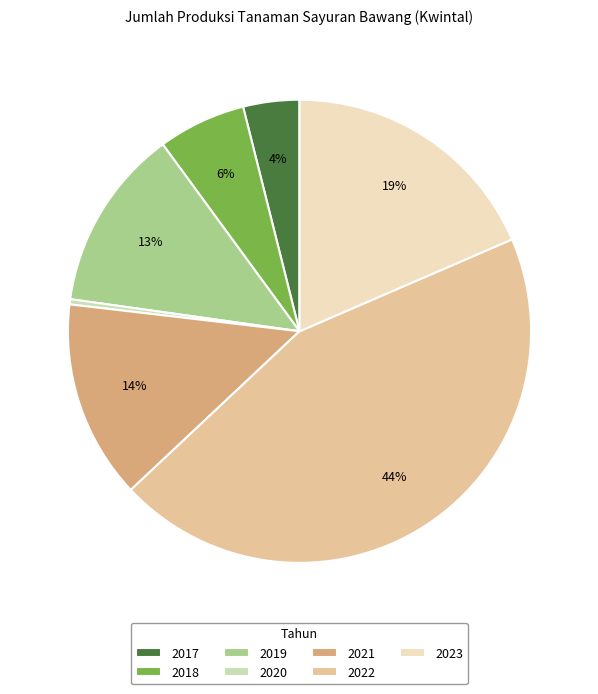

Between 2023 and 2020, which is larger?

2023